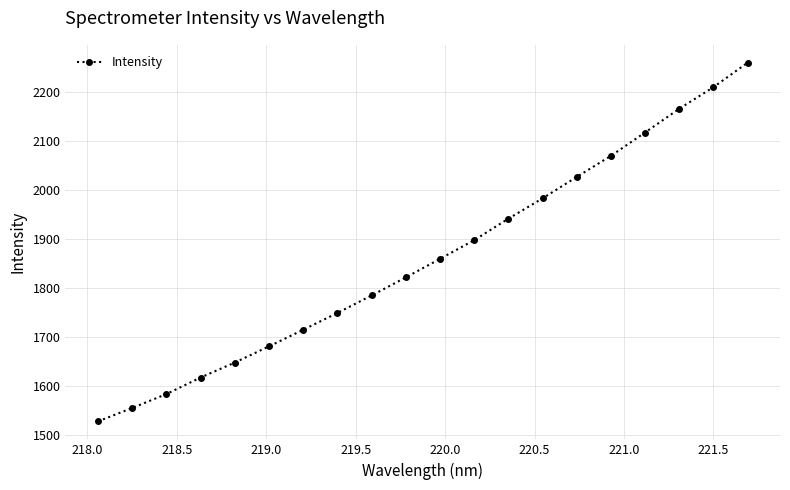

What is the value of the 16th point from the left?

2069.1